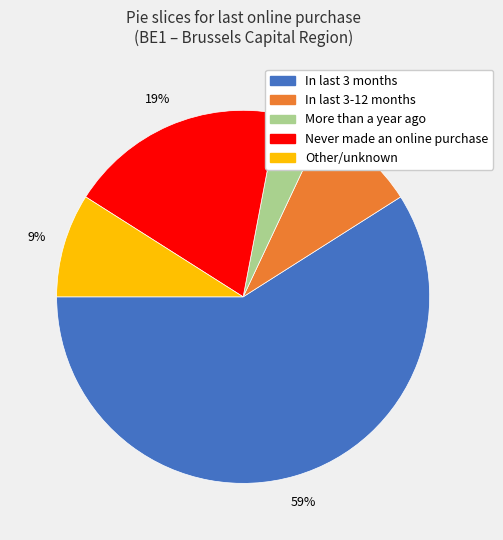

Combined, do Other/unknown and More than a year ago account for over 50%?

No